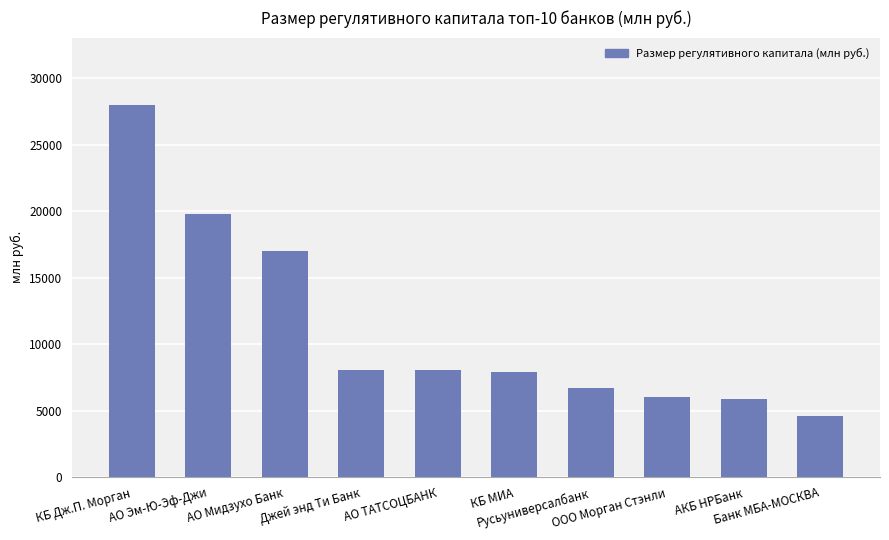

At which label does the data first exceed 8064?

КБ Дж.П. Морган